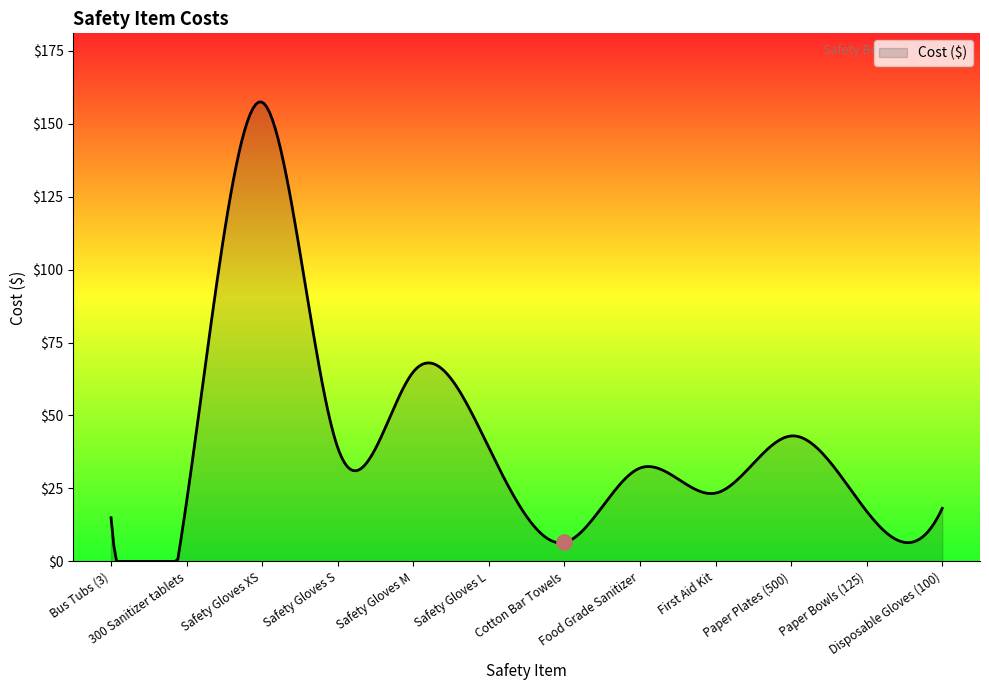

What is the change in value from Cotton Bar Towels to First Aid Kit?

+16.9